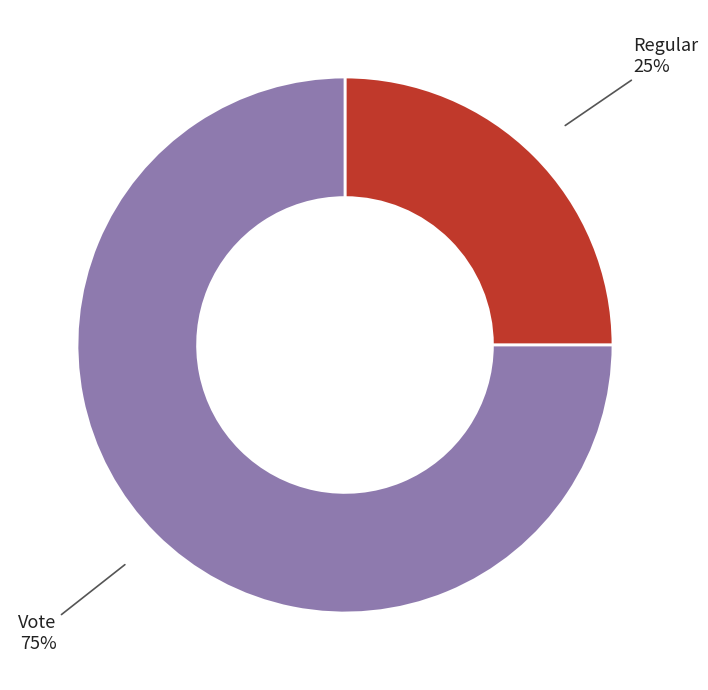

To the nearest percent, what is the average slice percentage?

50%